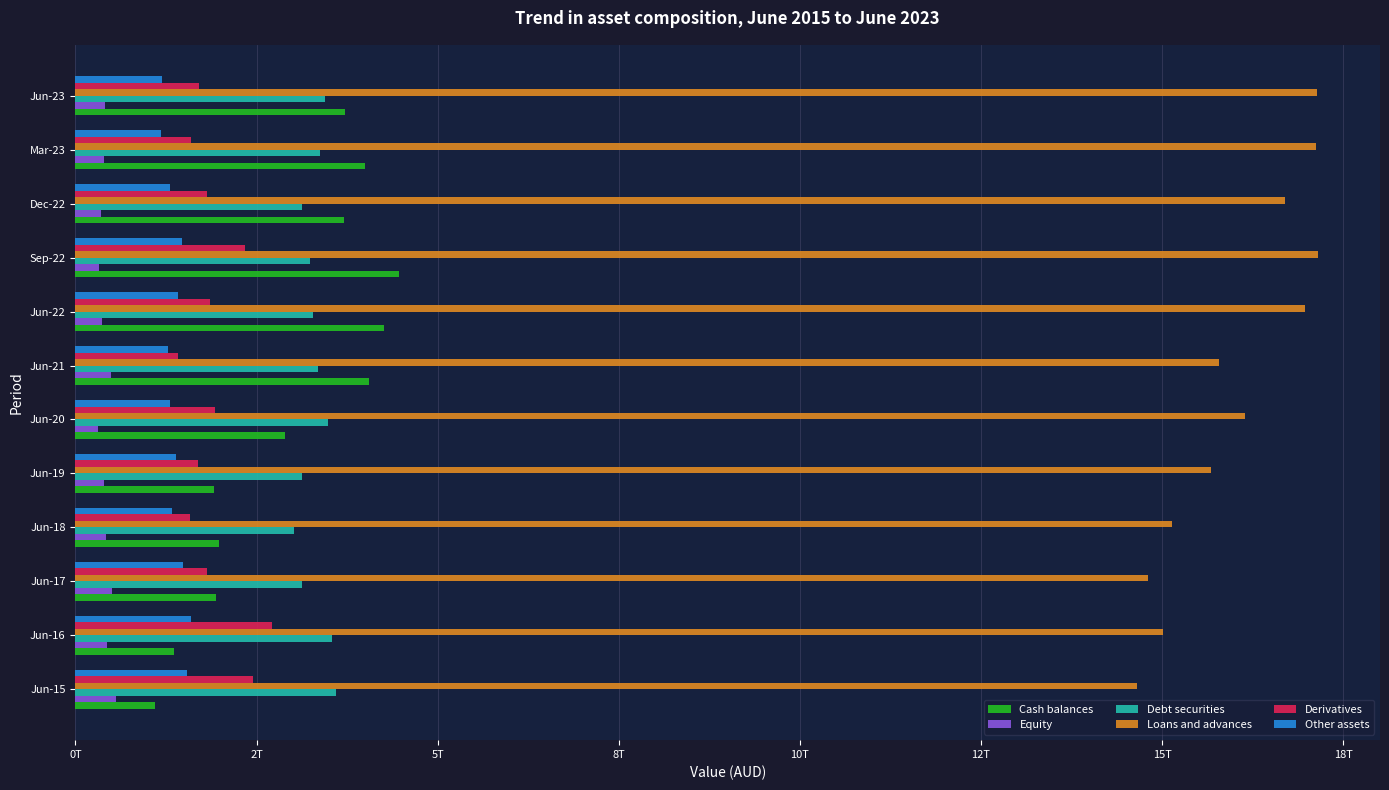

What are all the series names shown in the legend?

Cash balances, Equity, Debt securities, Loans and advances, Derivatives, Other assets